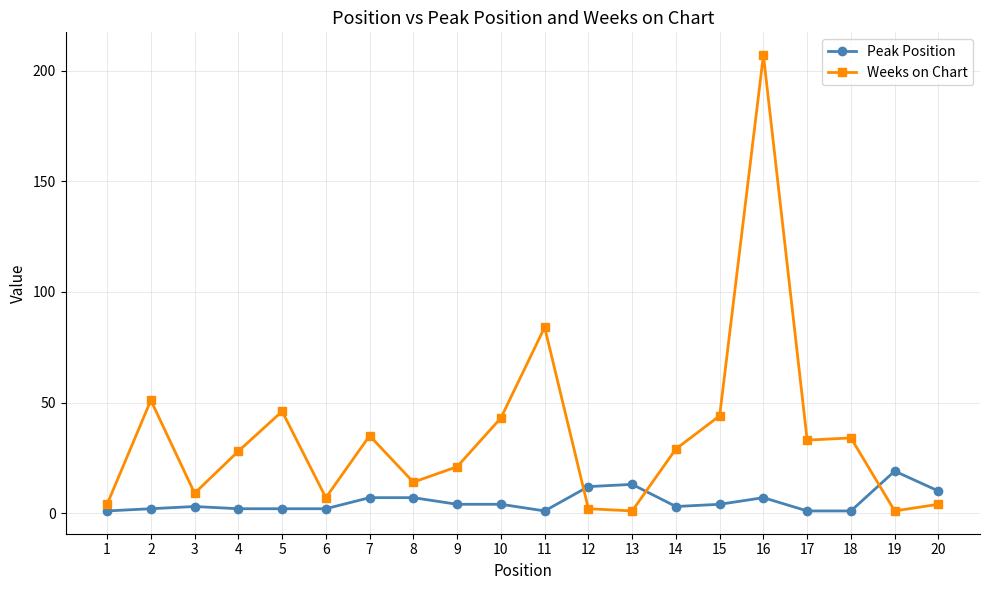

How many times do Weeks on Chart and Peak Position cross each other?

3